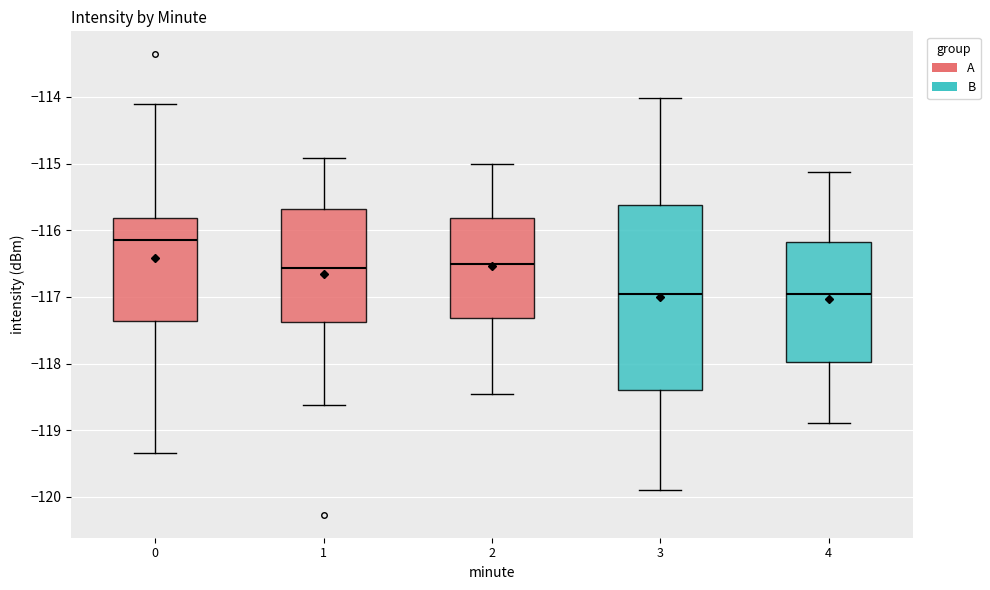

Where does the upper whisker of the box at x = 0 end on the y-axis? The values are not printed on the chart, so give them approximately, as read against the axis.

-114.1